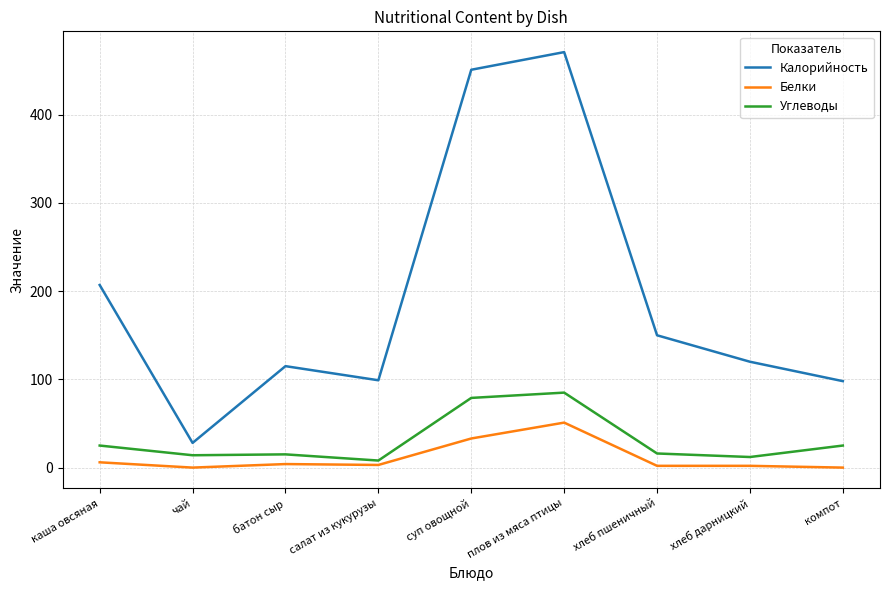

At which category is the sum across all series the highest?

плов из мяса птицы